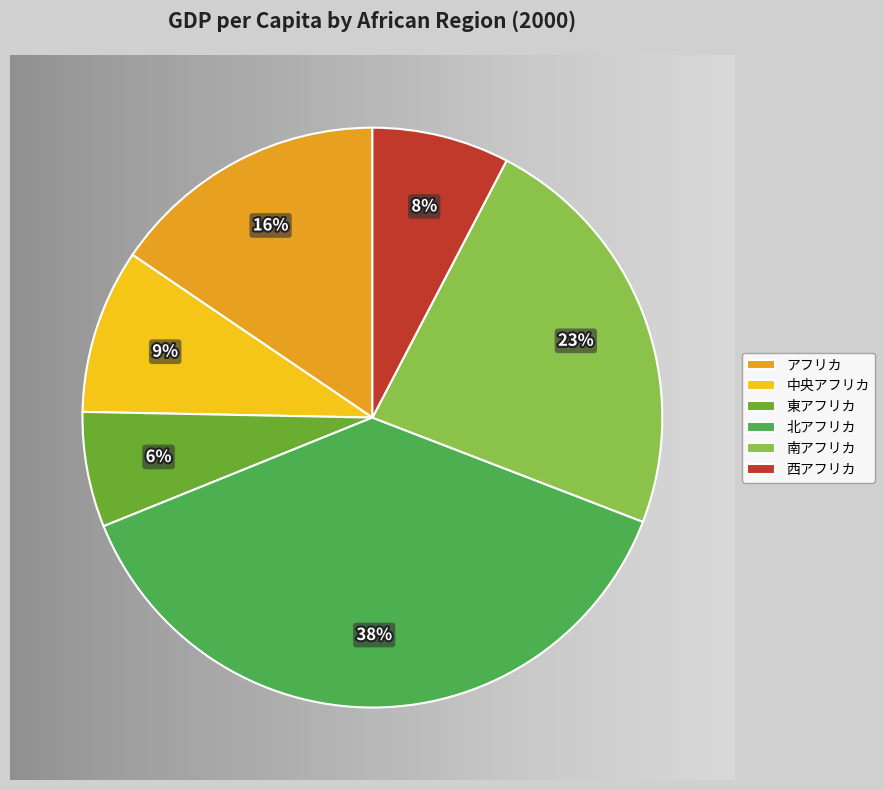

What percentage is the 東アフリカ slice, to the nearest percent?

6%